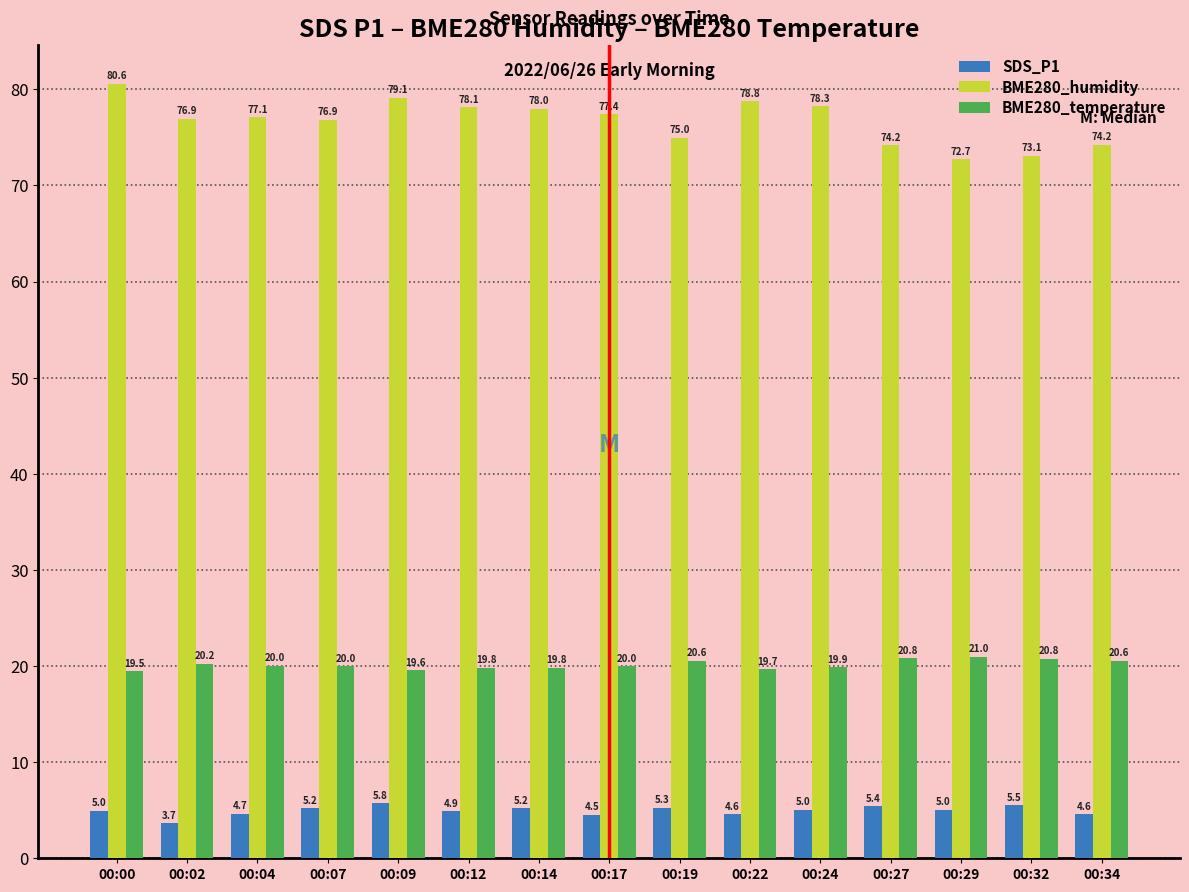

How many groups of bars are there?

15